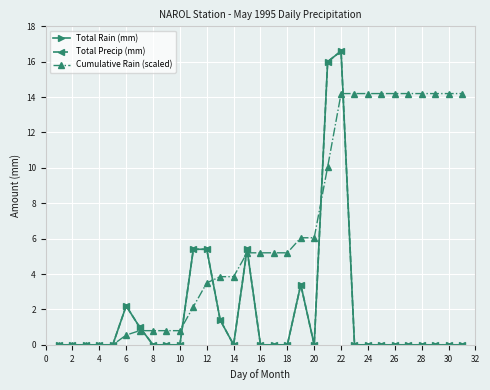

Count the number of categories in the chart.

31